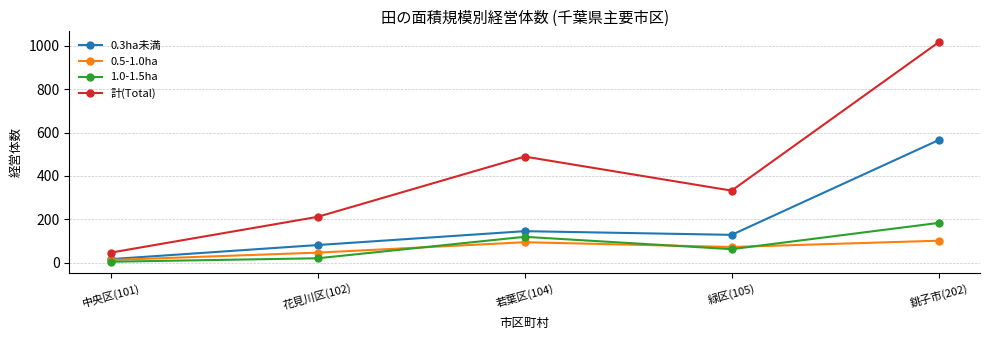

Reading left to right, list all the values displayed in this chart.

0.3ha未満: 中央区(101)=16	花見川区(102)=81	若葉区(104)=145	緑区(105)=128	銚子市(202)=565
0.5-1.0ha: 中央区(101)=12	花見川区(102)=46	若葉区(104)=94	緑区(105)=72	銚子市(202)=101
1.0-1.5ha: 中央区(101)=4	花見川区(102)=20	若葉区(104)=119	緑区(105)=62	銚子市(202)=183
計(Total): 中央区(101)=46	花見川区(102)=211	若葉区(104)=489	緑区(105)=332	銚子市(202)=1016